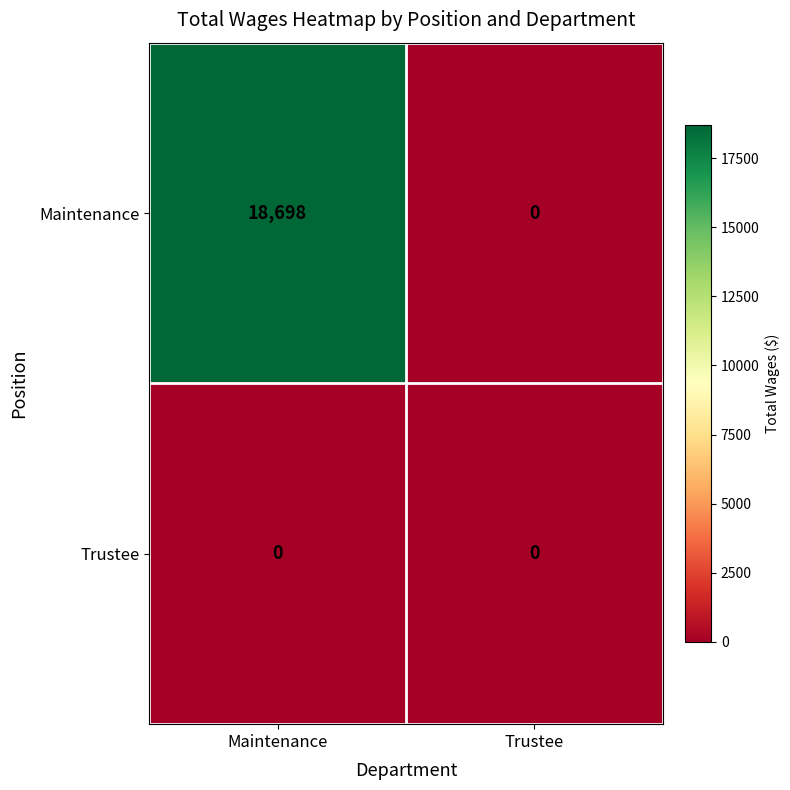

Rank the series by their average value, from highest to lowest.

Maintenance, Trustee